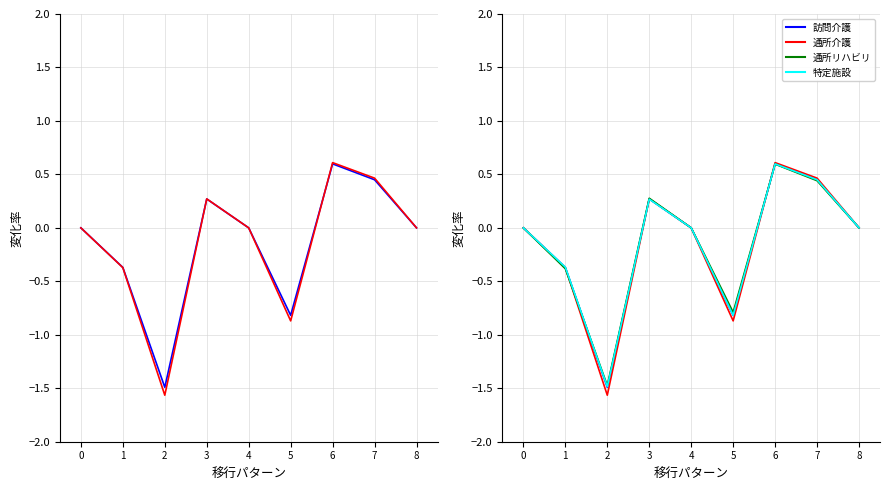

Between 2 and 3, which series saw the biggest shift?

通所介護